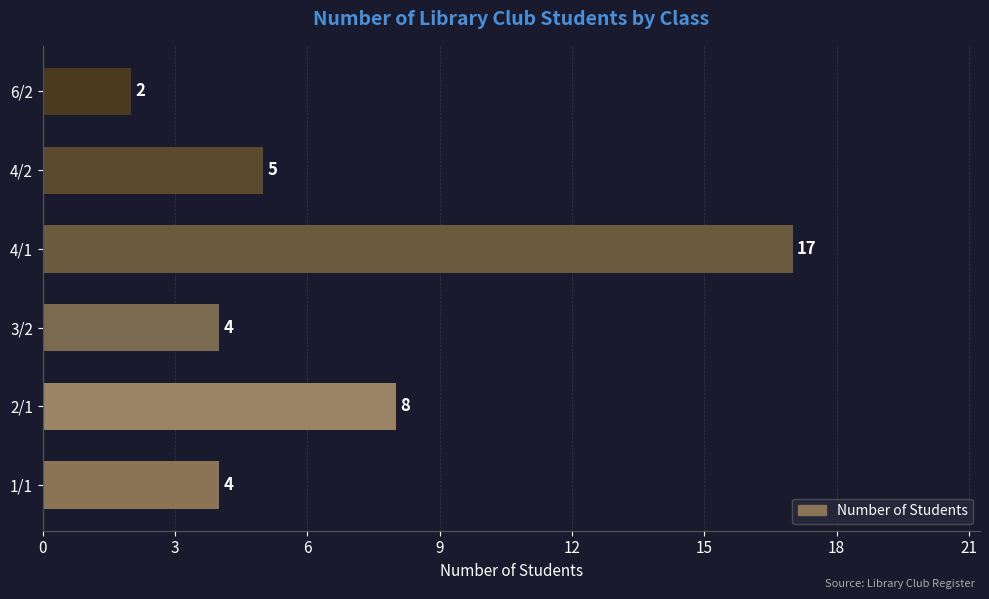

What is the average value?

7